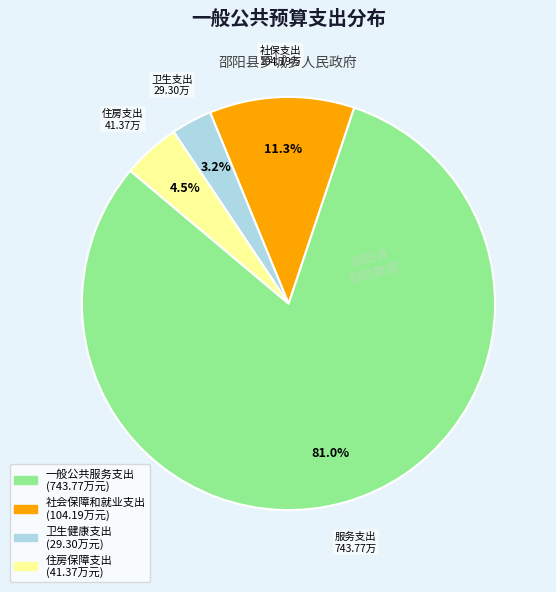

Between 一般公共服务支出 and 卫生健康支出, which is larger?

一般公共服务支出